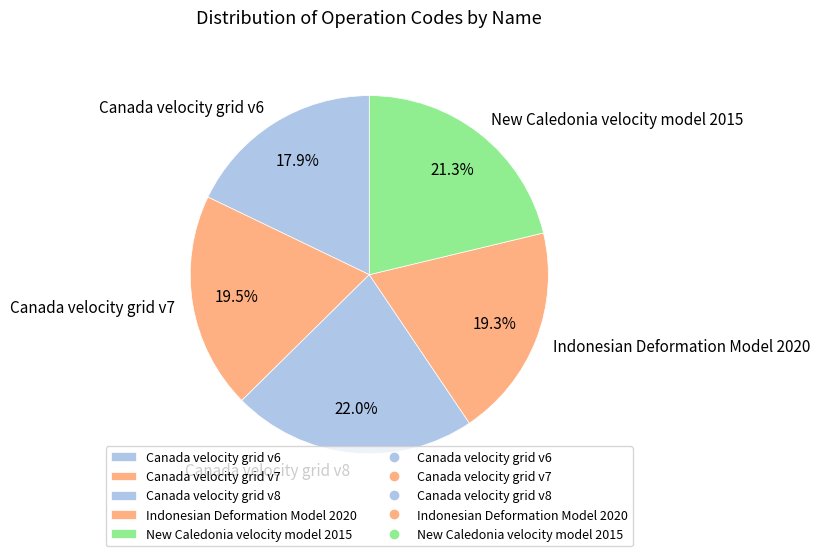

How many slices are in this pie chart?

5